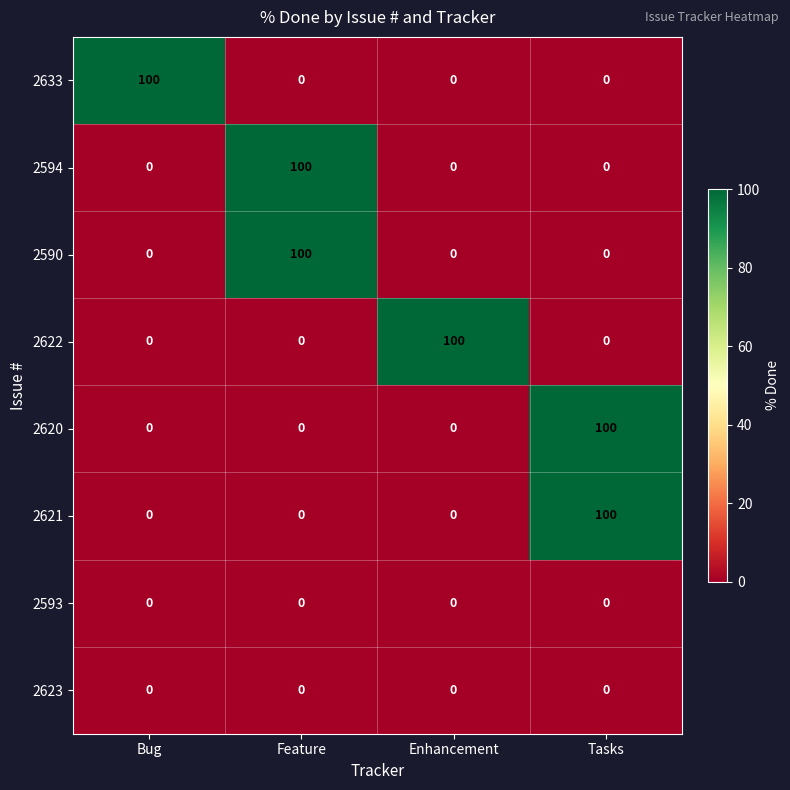

What is the highest value of the 2621 series?

100